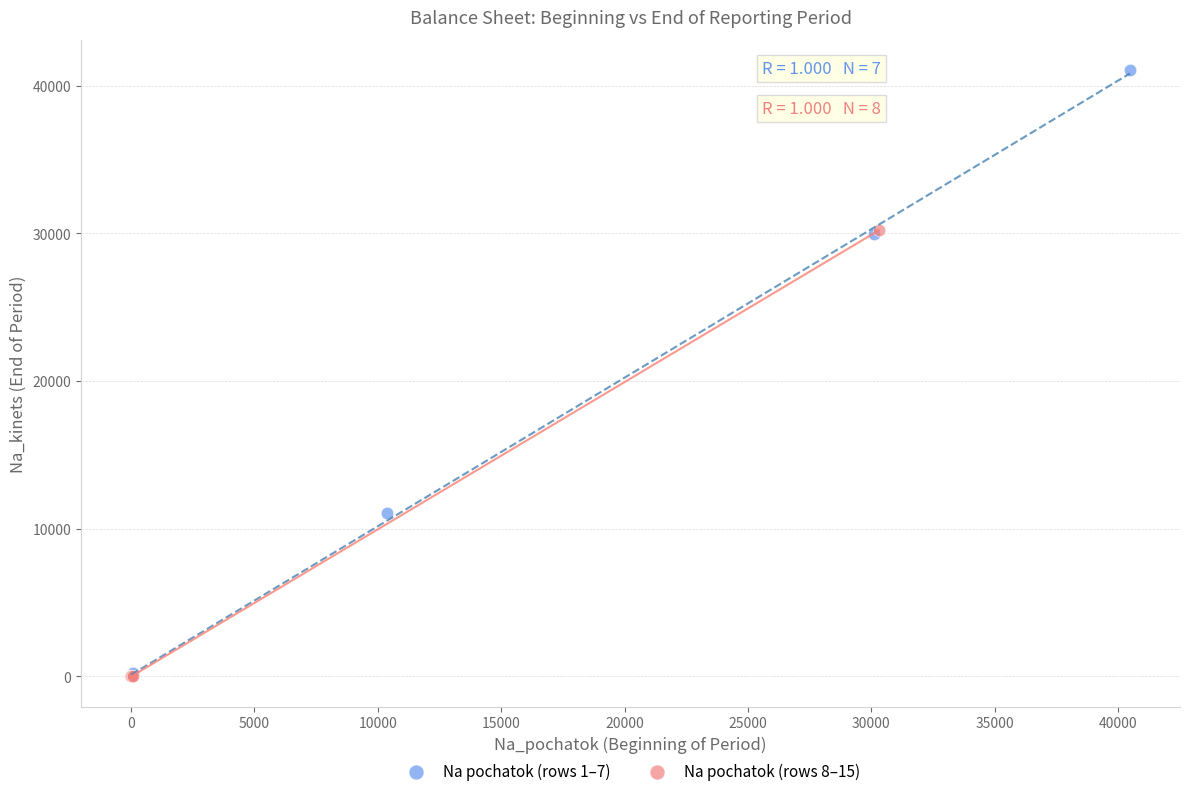

Which series contains the highest Y value?

Na pochatok (rows 1–7)